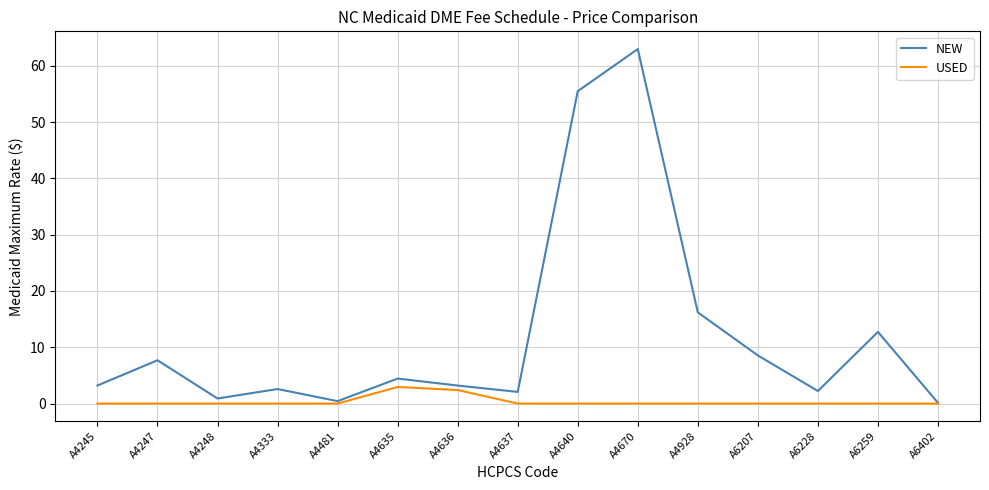

At which label is NEW closest to 31?

A4928